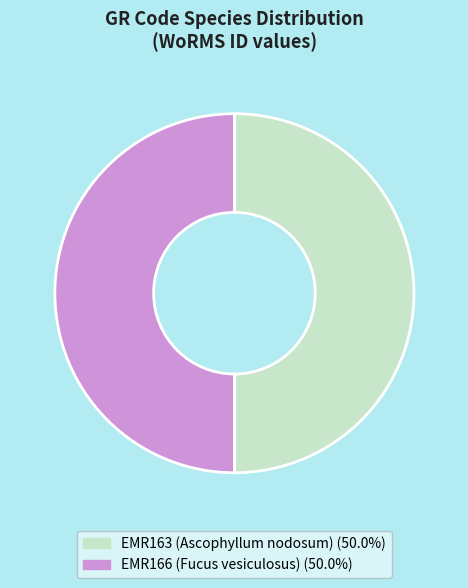

Approximately how many times larger is the value at EMR163 (Ascophyllum nodosum) compared to EMR166 (Fucus vesiculosus)?

1.0